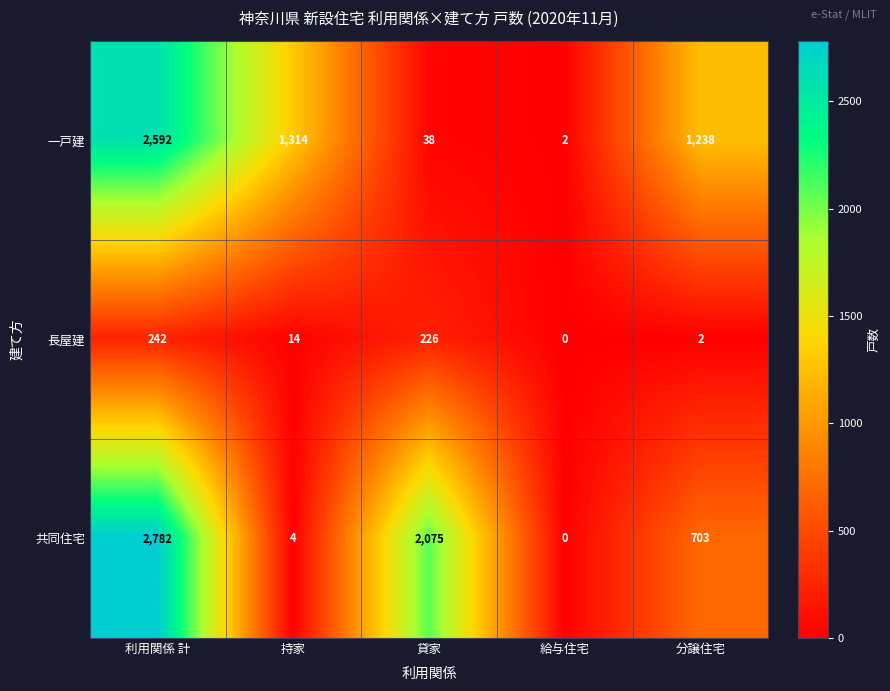

What is the total value across all series at 給与住宅?

2